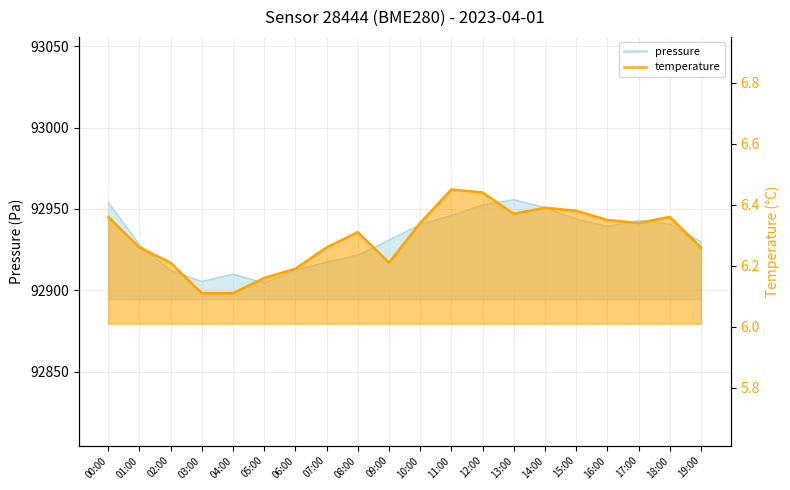

Between 13:00 and 17:00, which is larger?

13:00